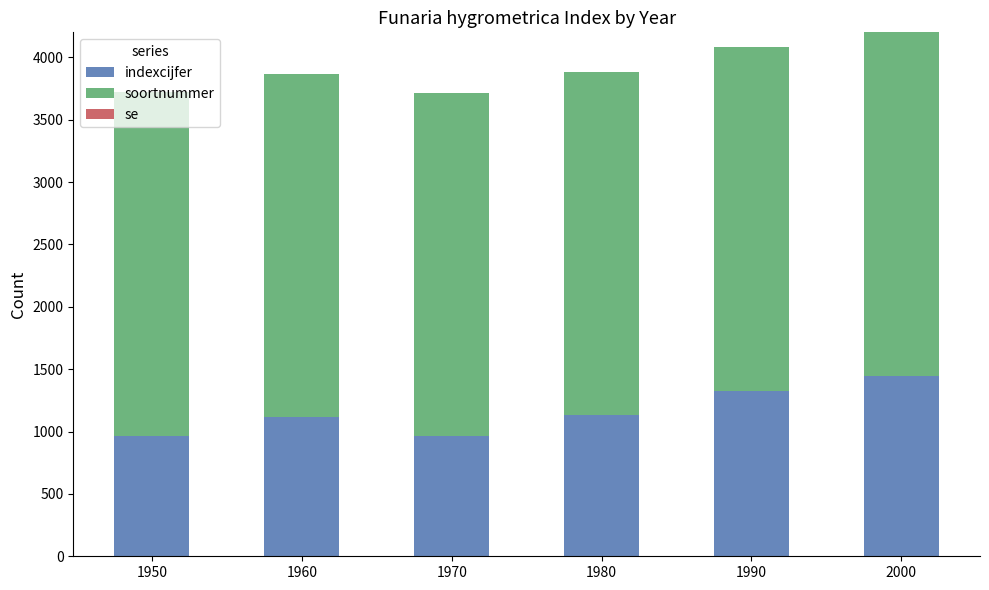

What is the maximum value for indexcijfer?

1448